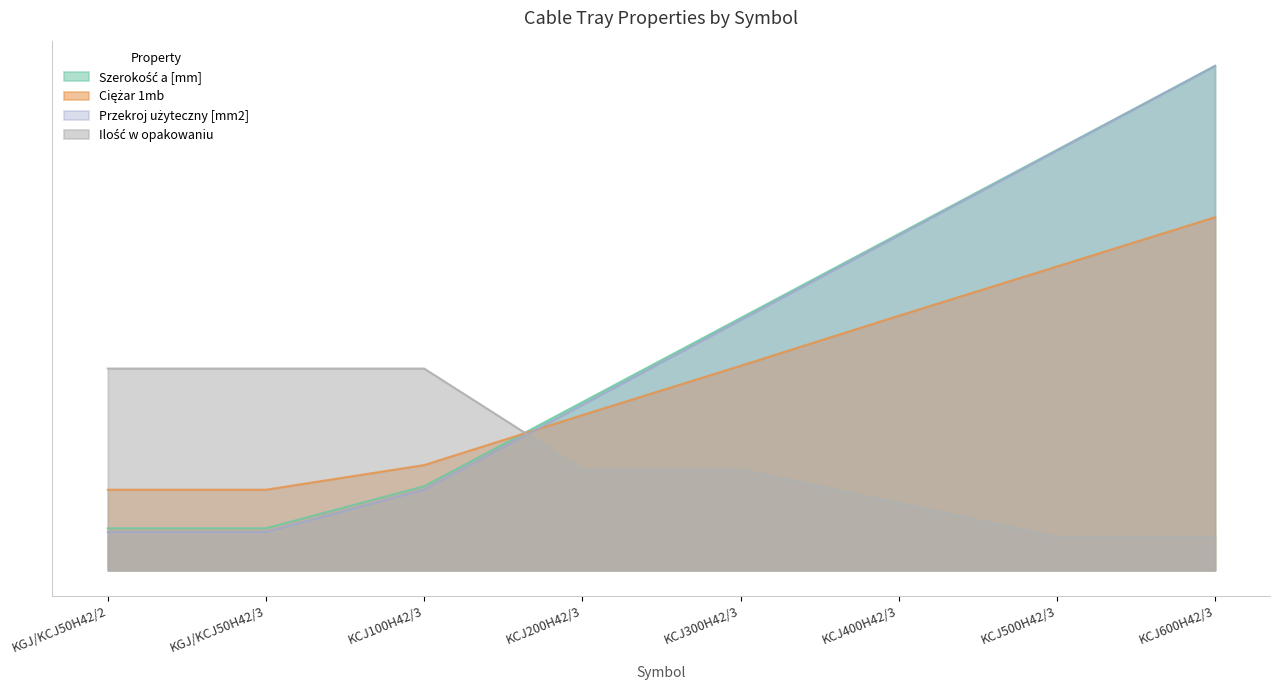

What is the sum of all Ilość w opakowaniu values?

1120.0